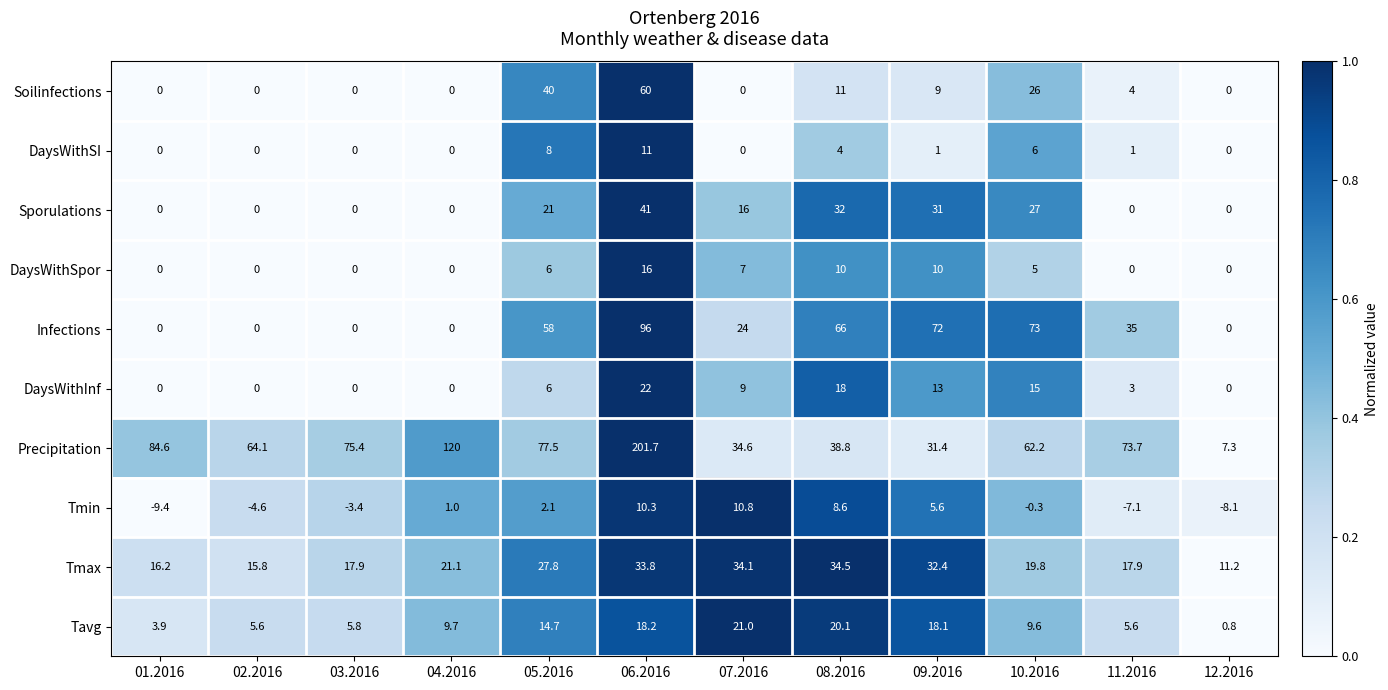

What is the difference between the Precipitation values at 03.2016 and 05.2016?

2.1